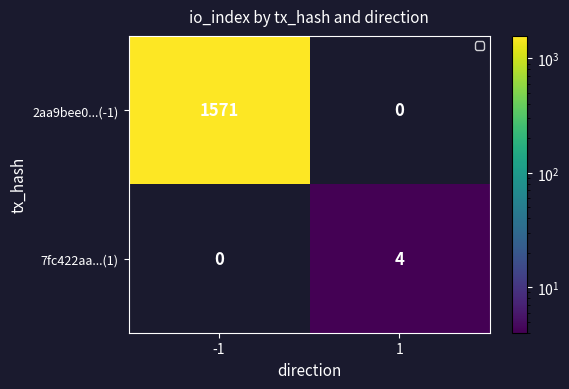

Read the 7fc422aa...(1) value at 1.

4